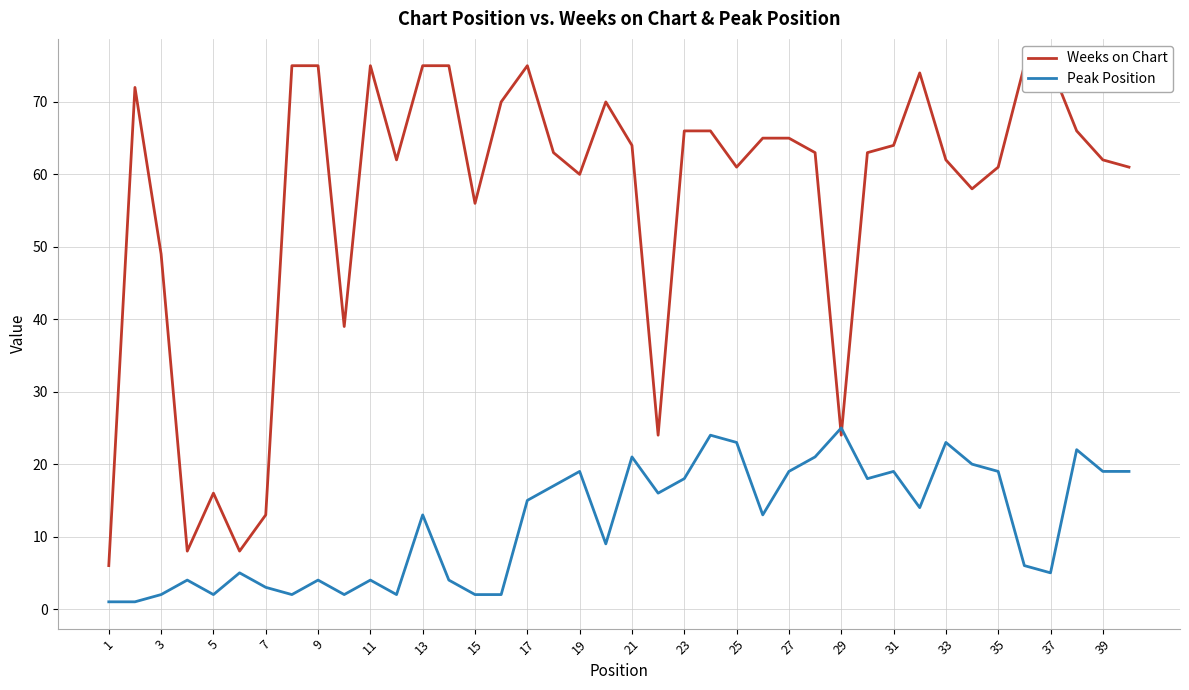

True or false: Peak Position has a value of 8 at 23.

False